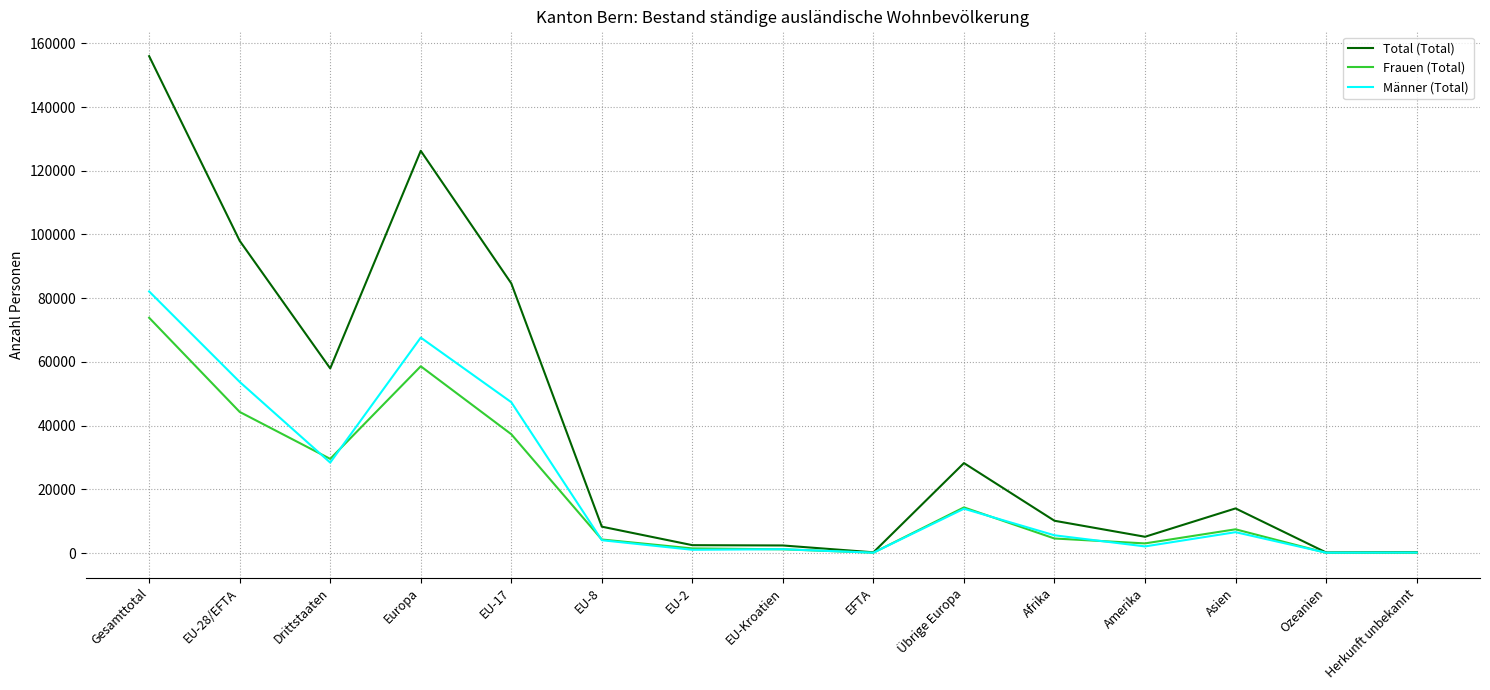

What is the maximum value for Männer (Total)?

82117